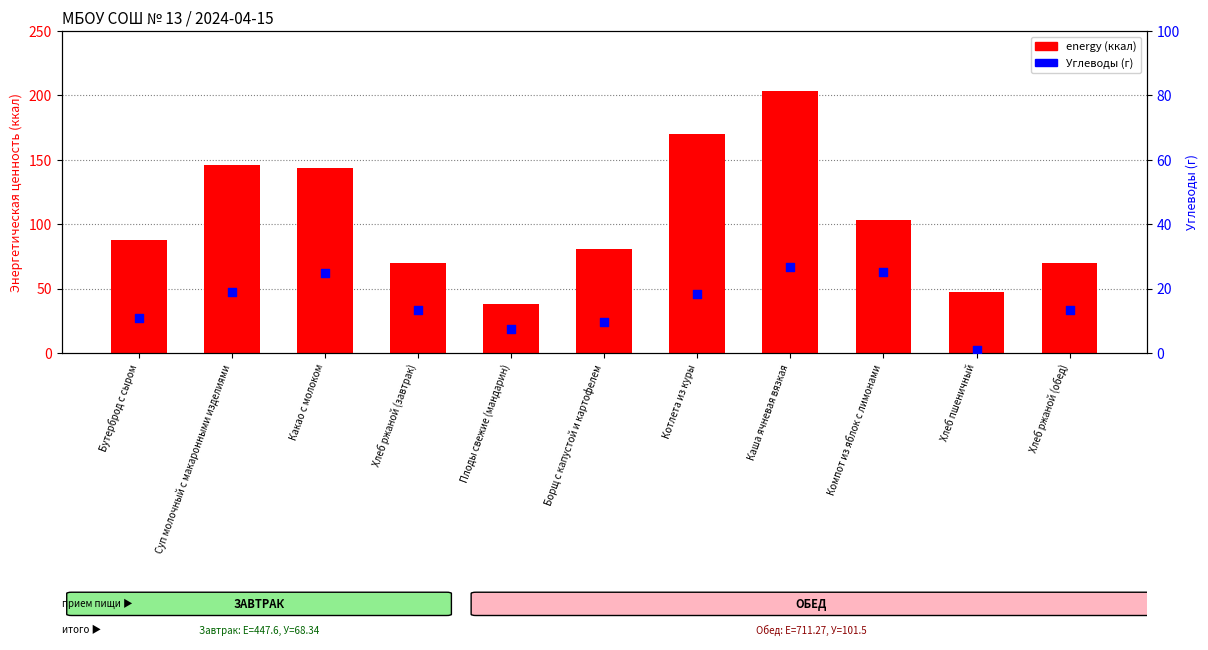

Which series reaches the minimum Y coordinate?

Углеводы (г)